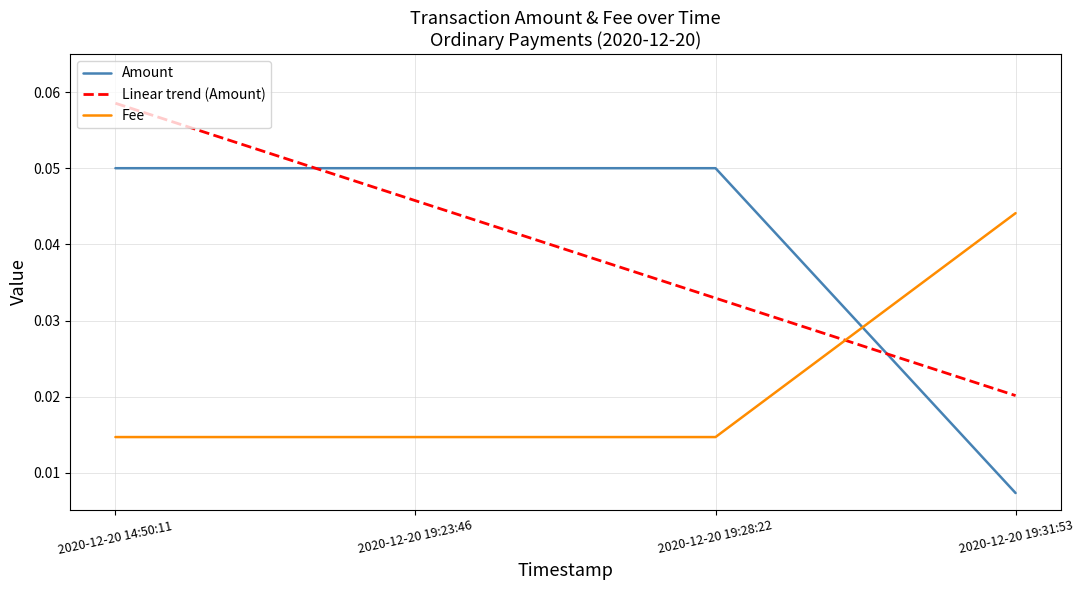

Is the value of Fee at 2020-12-20 19:28:22 greater than the value of Linear trend (Amount) at 2020-12-20 19:31:53?

No